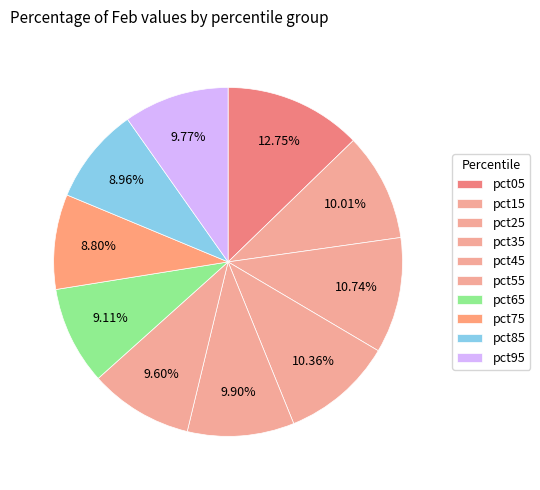

Approximately how many times larger is the value at pct25 compared to pct65?

1.2